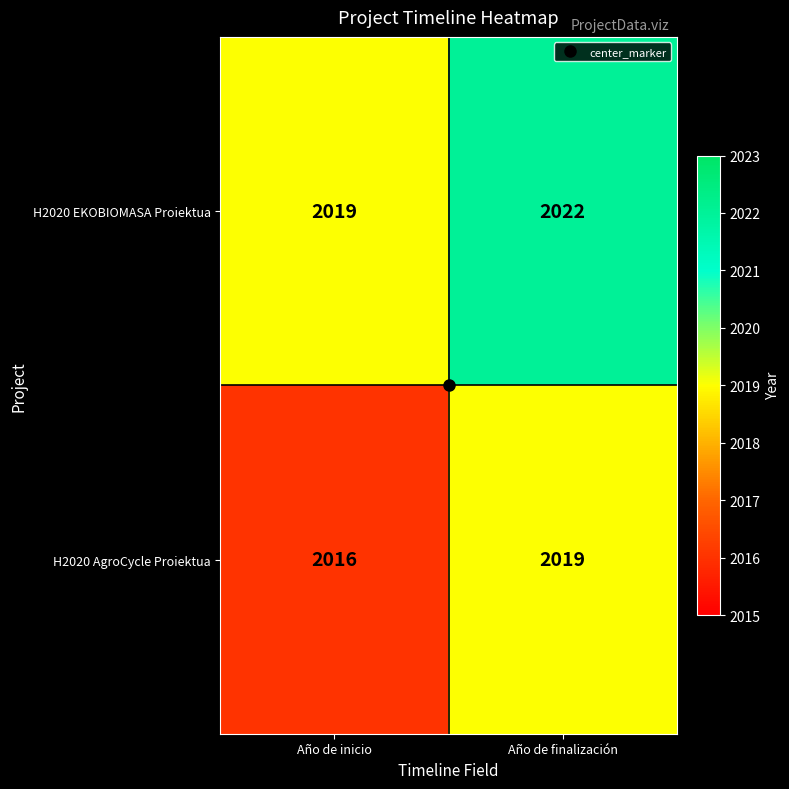

How many values in the H2020 AgroCycle Proiektua series are below 2019?

1